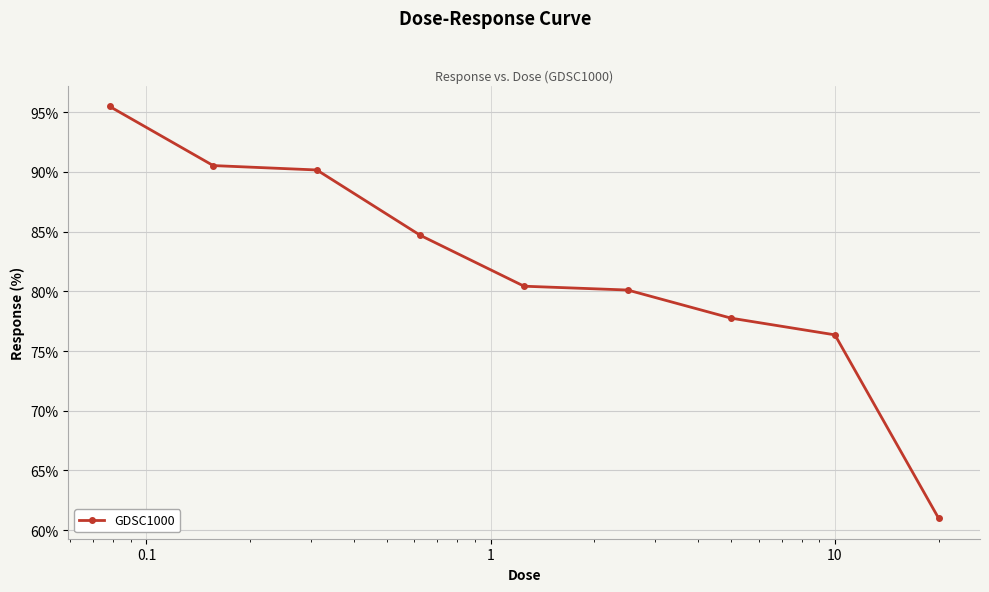

What is the sum of all values?

736.5